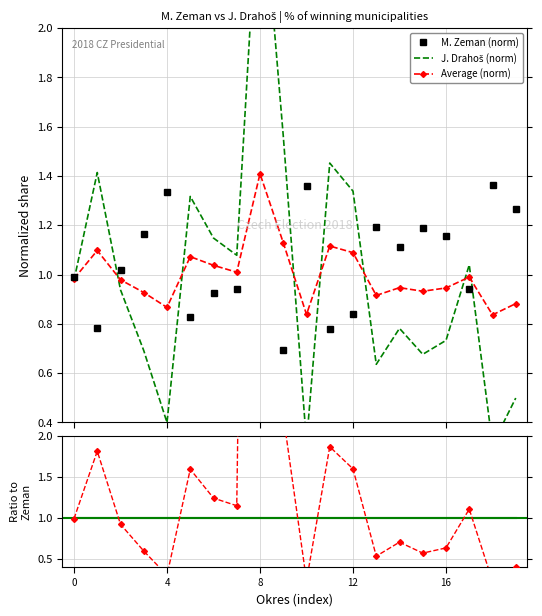

What is the highest value of the J. Drahoš (norm) series?

2.7